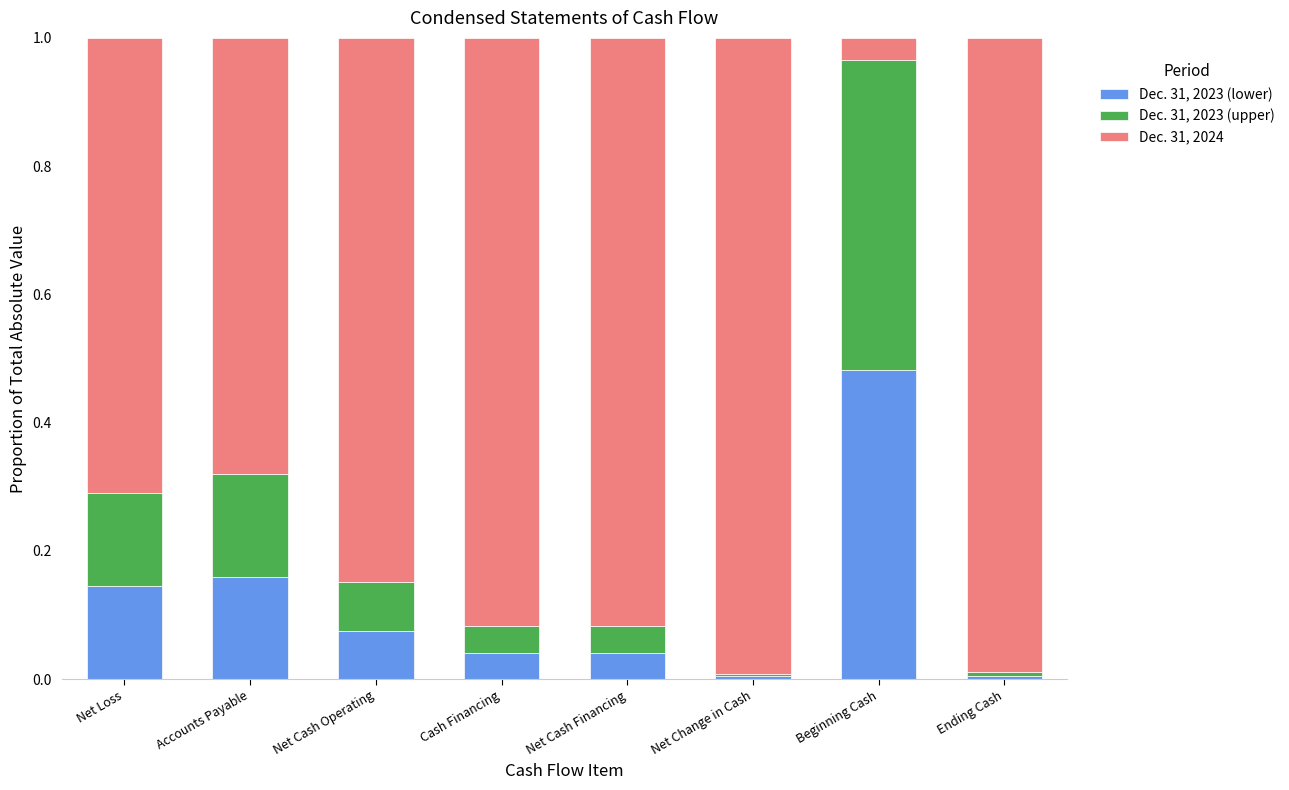

What is the difference between the maximum and minimum values in the Dec. 31, 2023 (lower) series?

0.5